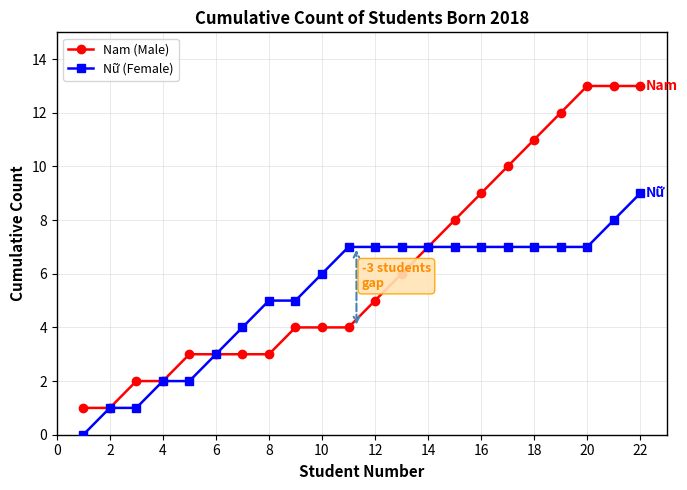

Which series has the largest total across all categories?

Nam (Male)